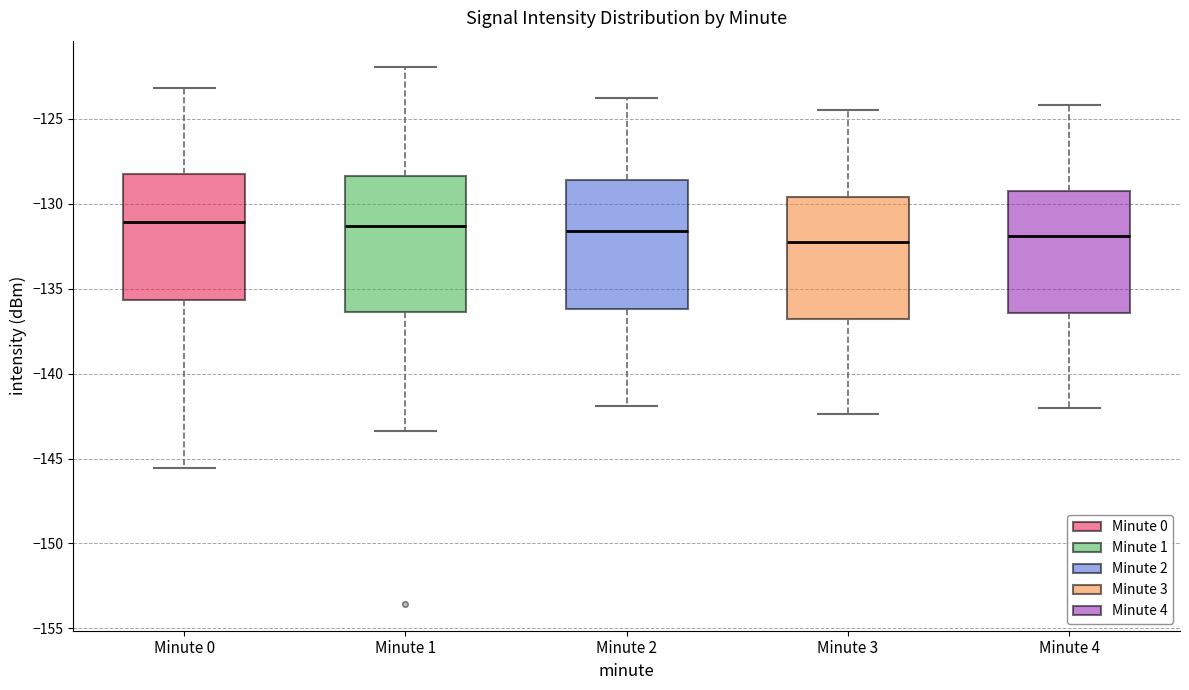

Where is the upper edge of the box for Minute 2 on the y-axis? The values are not printed on the chart, so give them approximately, as read against the axis.

-128.5